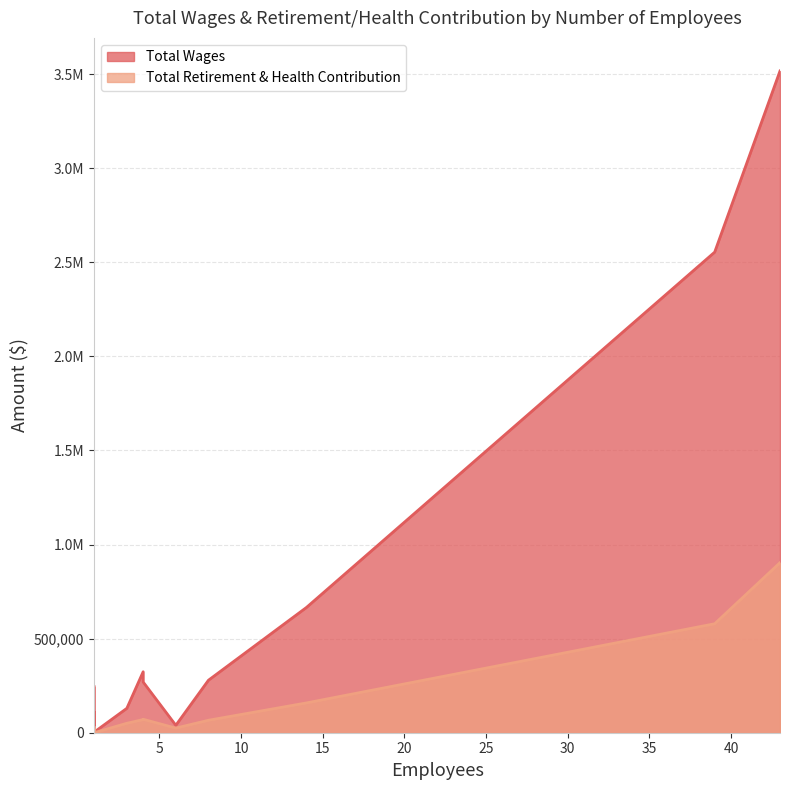

Reading left to right, what are all the values shown in this chart?

Total Wages: 43=3516824	39=2554158	14=665748	4=323991	8=279100	4=269586	1=244295	3=129663	1=109187	1=107429	1=40848	6=39459	1=3165
Total Retirement & Health Contribution: 43=903689	39=579133	14=158367	4=69841	8=66242	4=71522	1=26229	3=50207	1=21906	1=19169	1=11914	6=24576	1=0